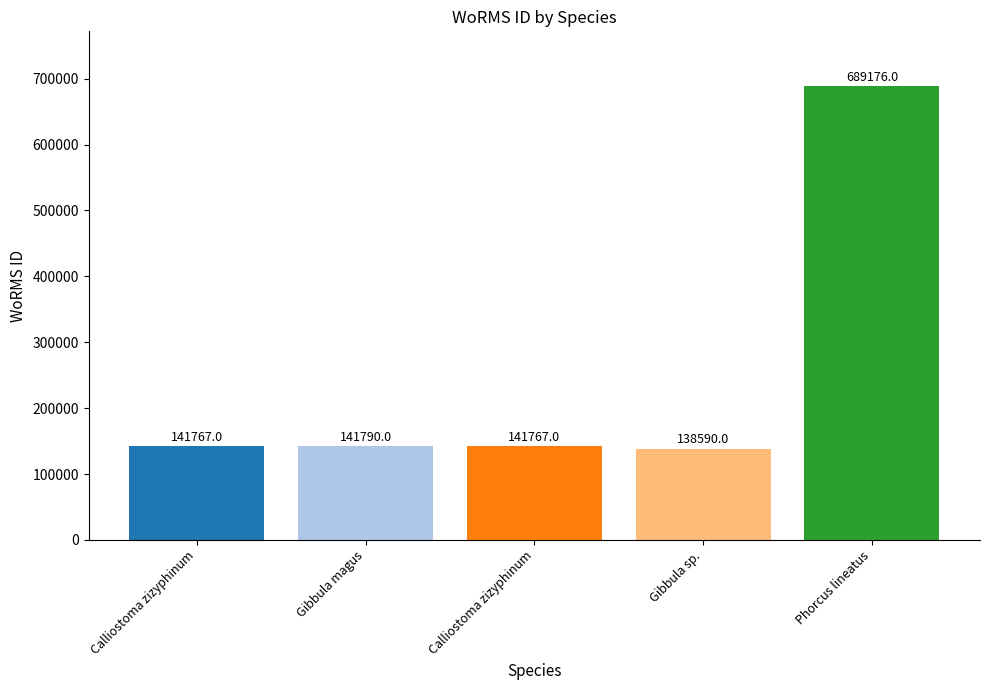

List the labels in order of value, largest first.

Phorcus lineatus, Gibbula magus, Calliostoma zizyphinum, Calliostoma zizyphinum, Gibbula sp.